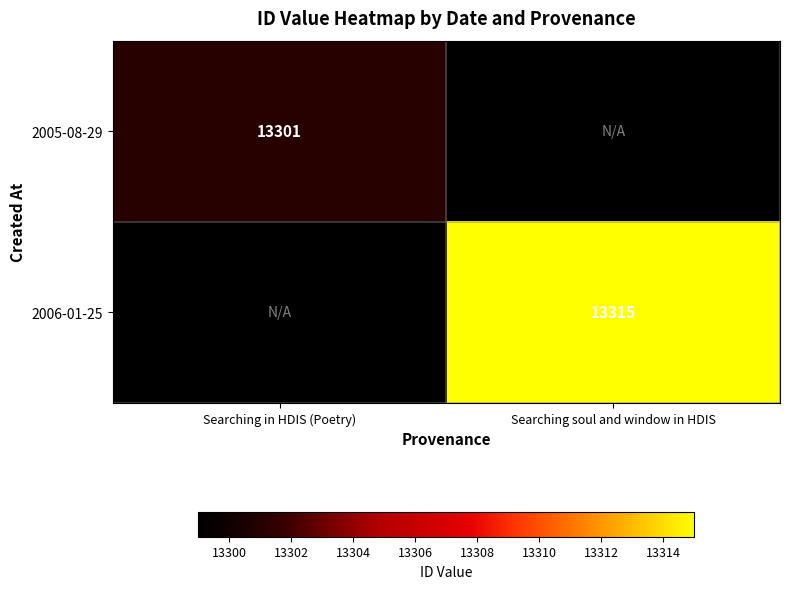

The 2006-01-25 series shows 13315 at Searching soul and window in HDIS. True or false?

True